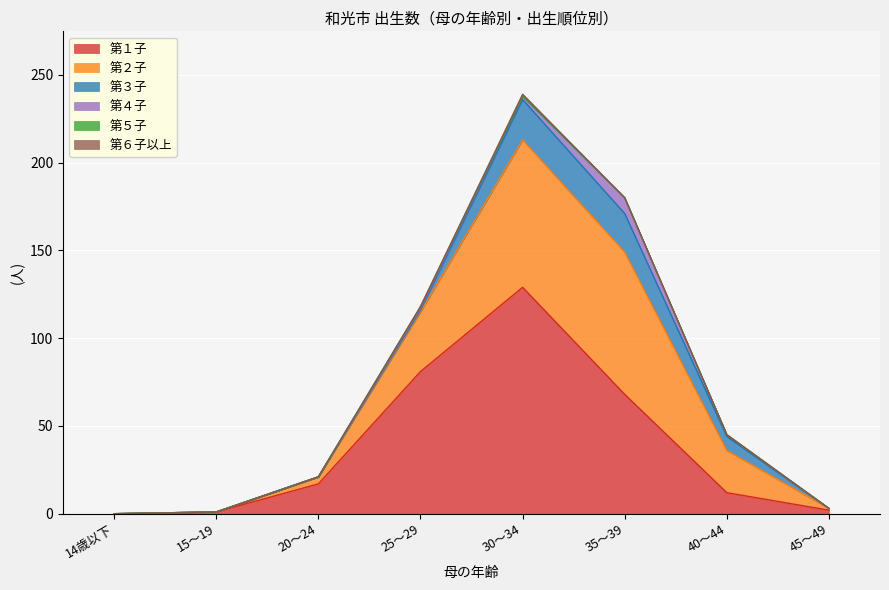

List the series in order of their peak value, highest first.

第１子, 第２子, 第３子, 第４子, 第５子, 第６子以上